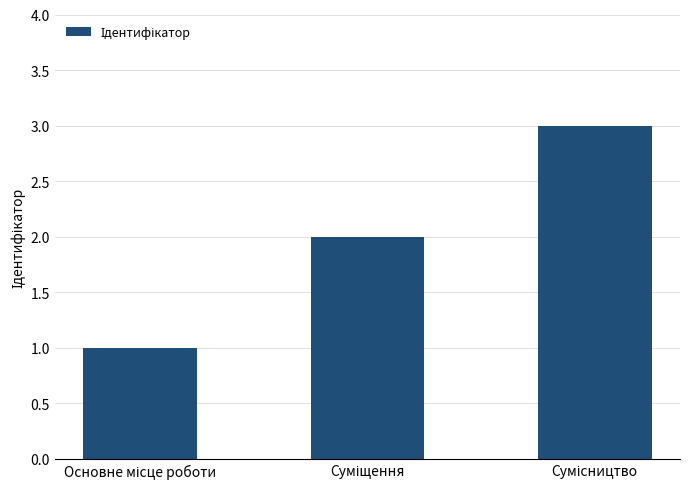

What is the value of the 1st bar from the left?

1